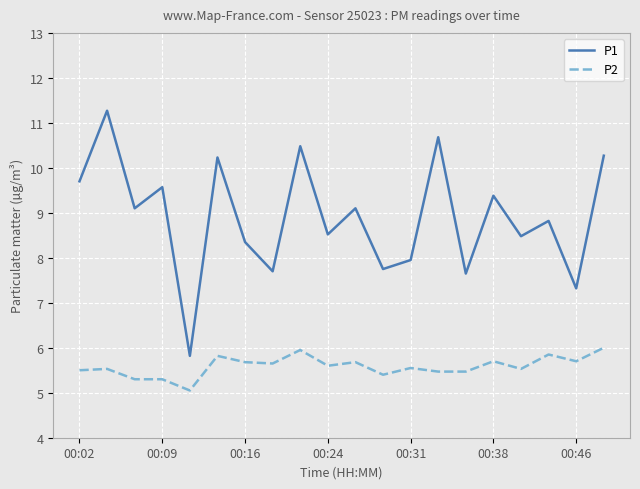

List the series in order of their peak value, highest first.

P1, P2